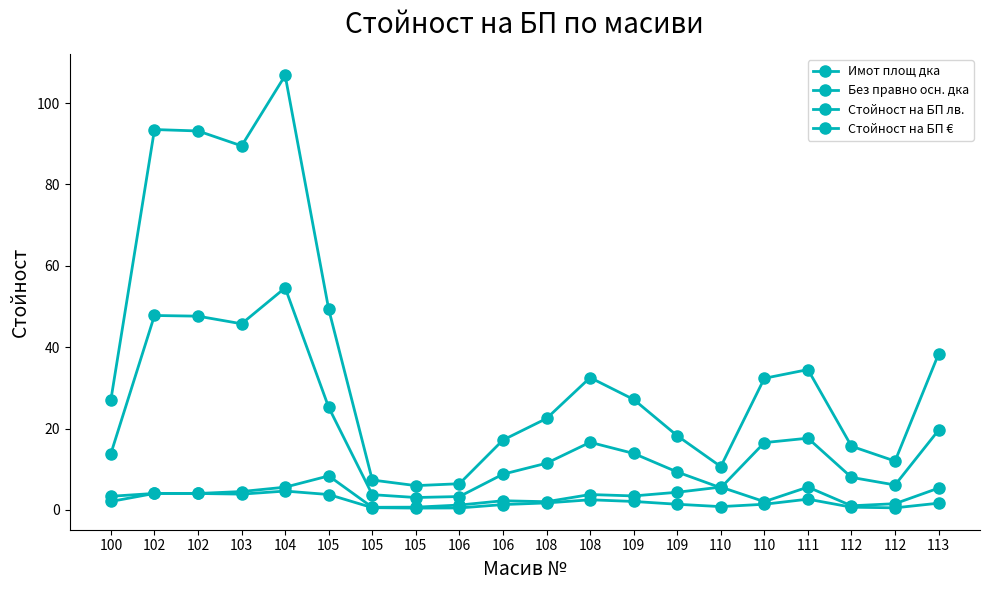

At which label does Стойност на БП € reach its minimum?

105